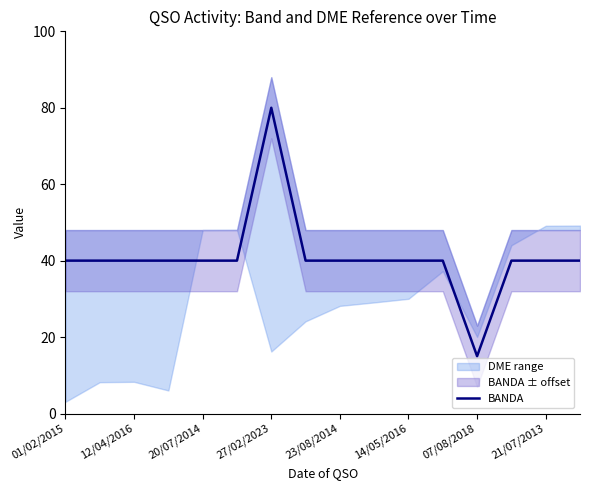

What is the smallest value displayed?

15